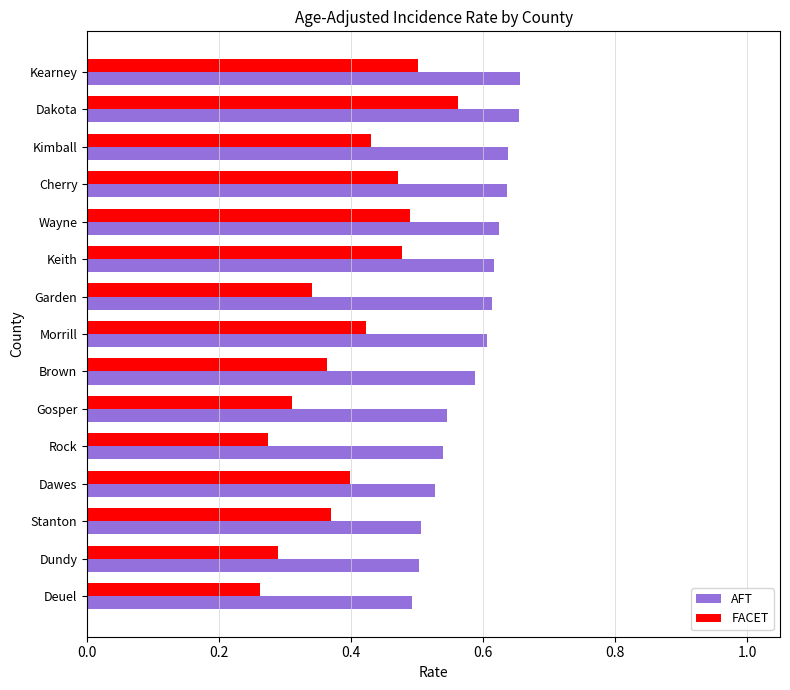

Which series has the largest total across all categories?

AFT